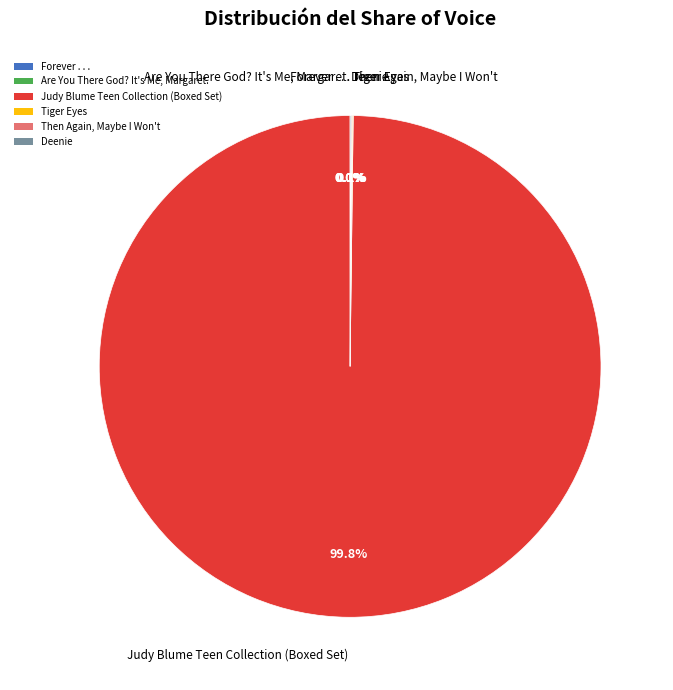

Is Judy Blume Teen Collection (Boxed Set) the majority of the pie?

Yes